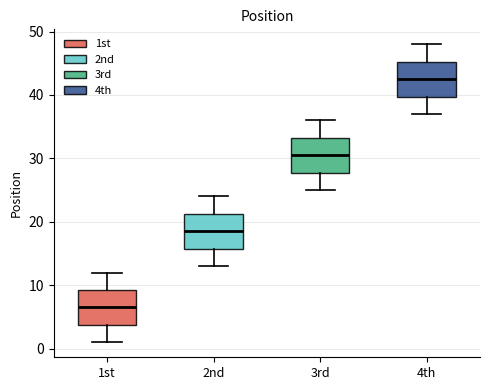

Which box's median line is the highest?

4th